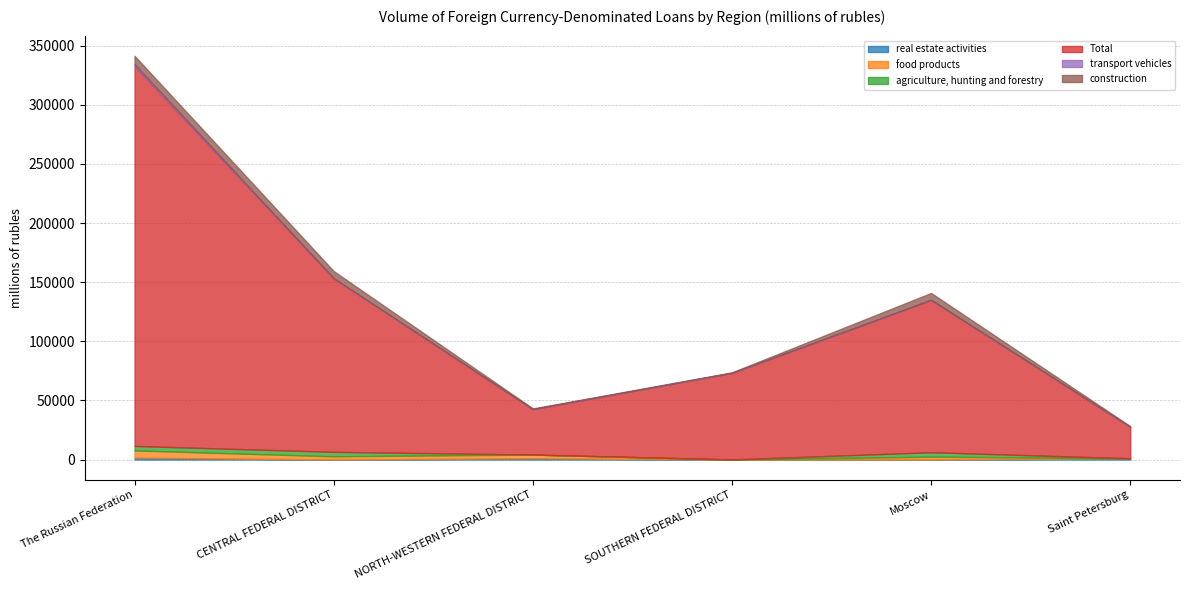

Does the chart have visible grid lines?

Yes